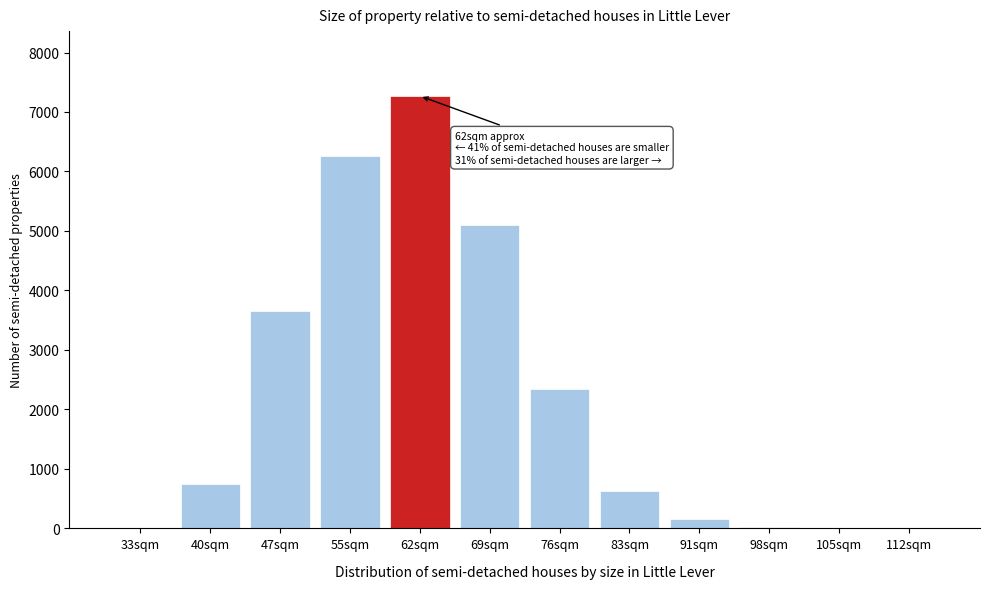

What is the sum of all values?

26183.6